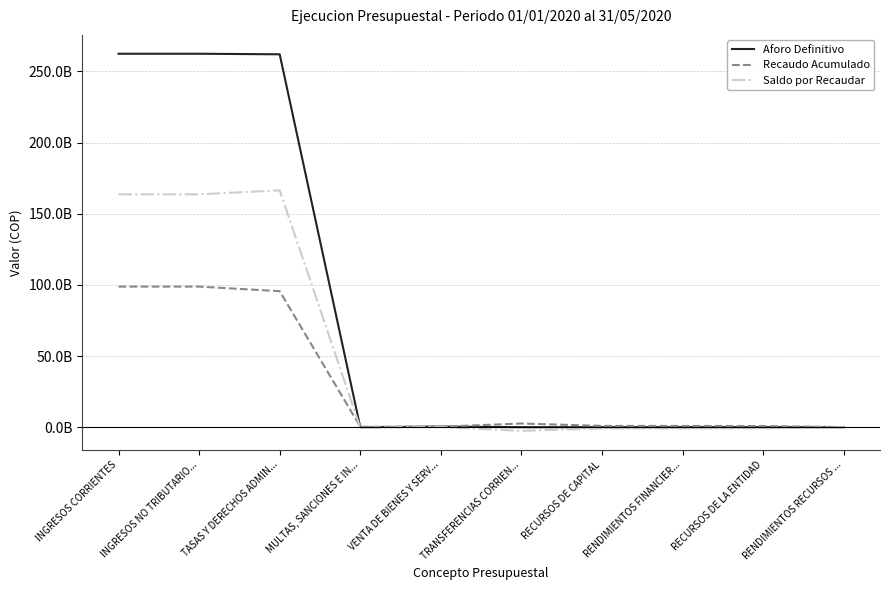

In Saldo por Recaudar, how many points are higher than both neighbors (excluding endpoints)?

2